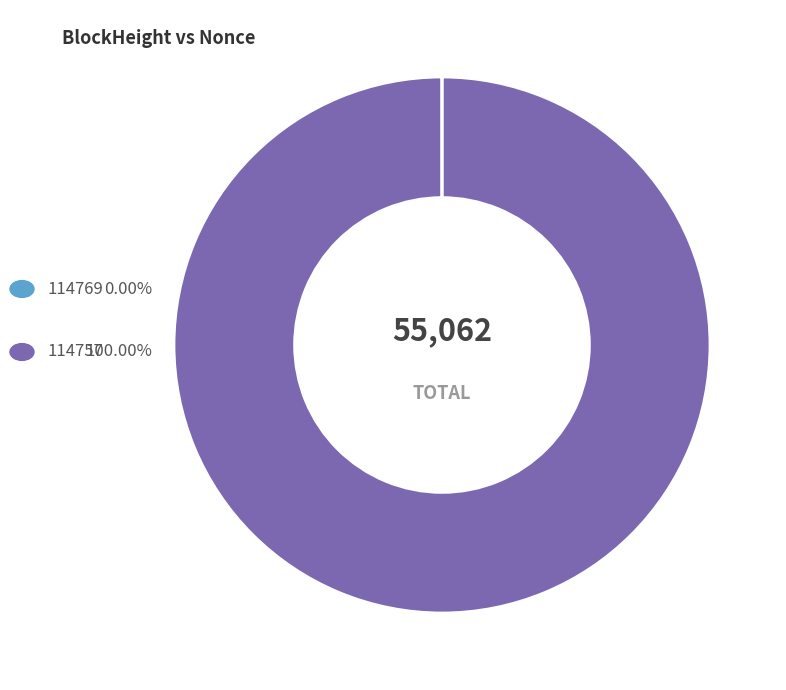

Is there a majority slice in this chart?

Yes